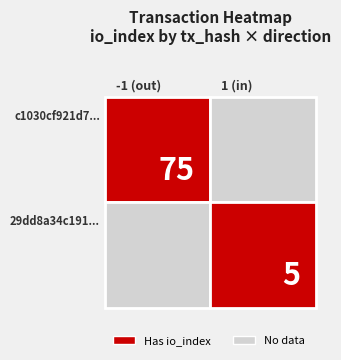

Which series has the widest spread of values?

c1030cf921d7882d6b2131b8cfbed0f029ac7ea